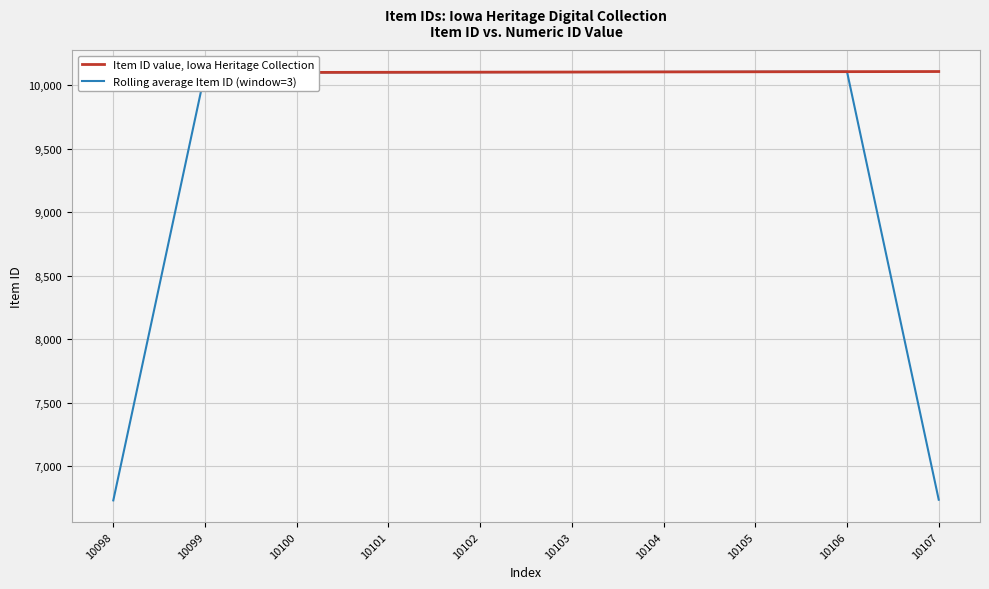

What is the average value of the Rolling average Item ID (window=3) series?

9429.0